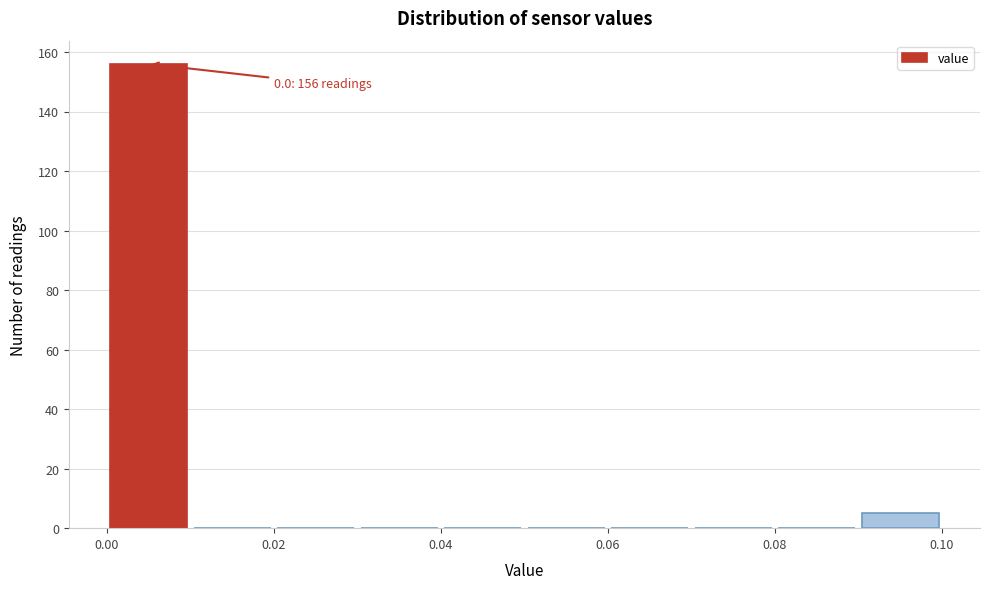

Over which range of the x-axis is the bar tallest?

0.00 to 0.01